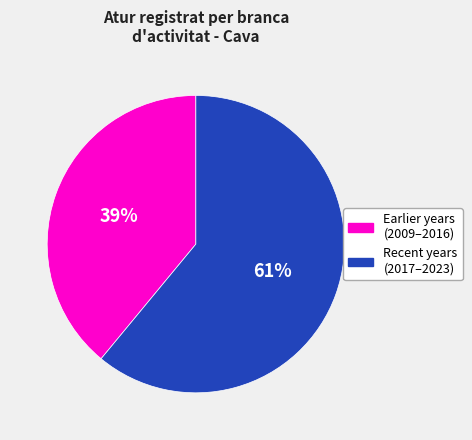

To the nearest percent, what percentage of the pie is Earlier years (2009–2016)?

39%